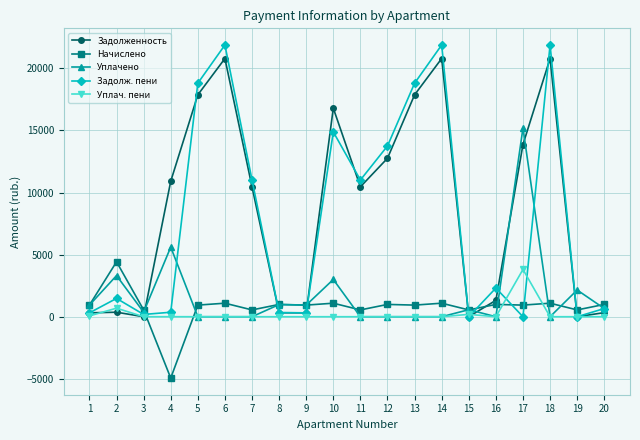

Read the Уплачено value at 20.

660.0